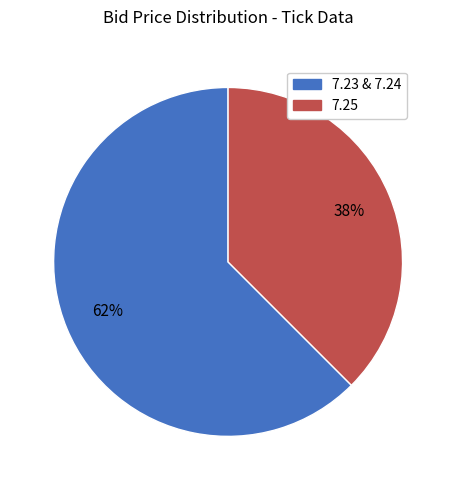

To the nearest percent, what is the average slice percentage?

50%